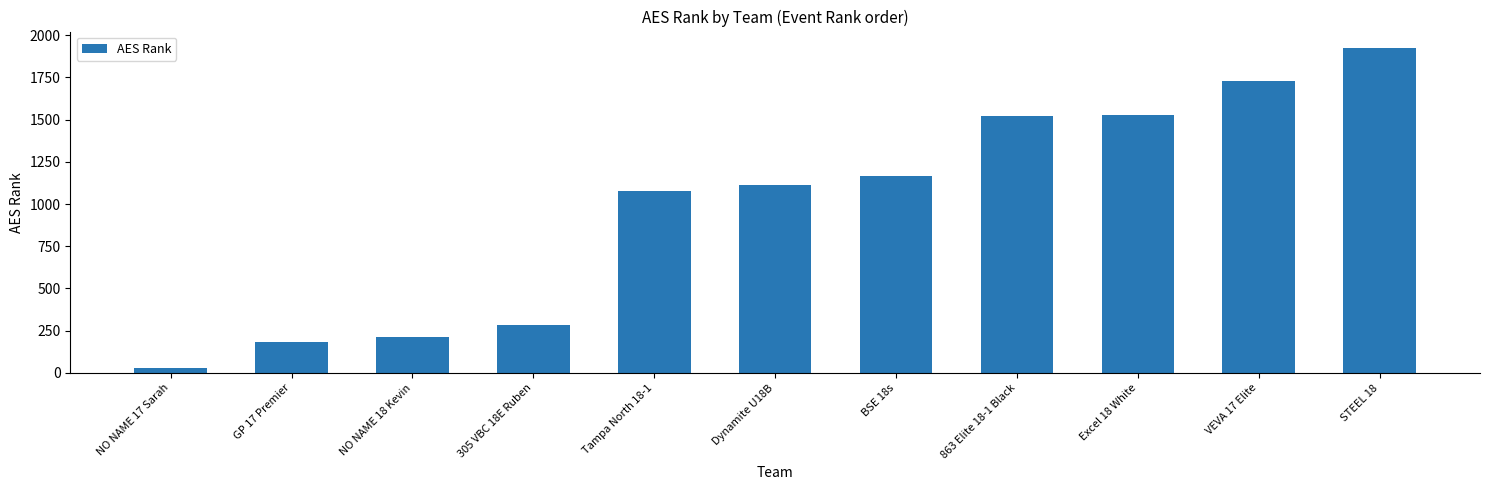

What is the value of the 1st bar from the left?

31